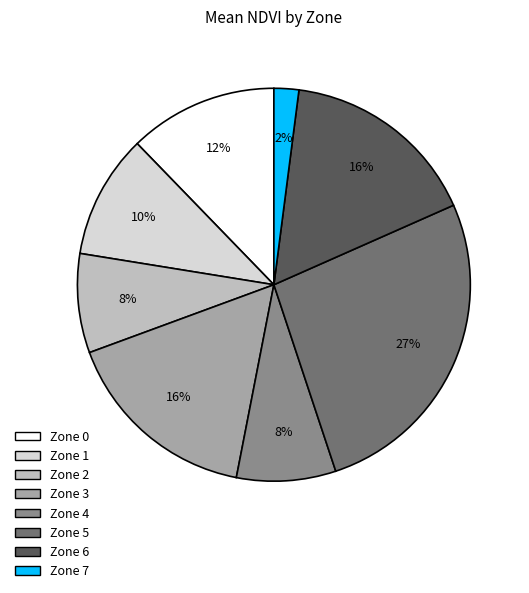

Do Zone 1 and Zone 6 together represent more than half of the pie?

No